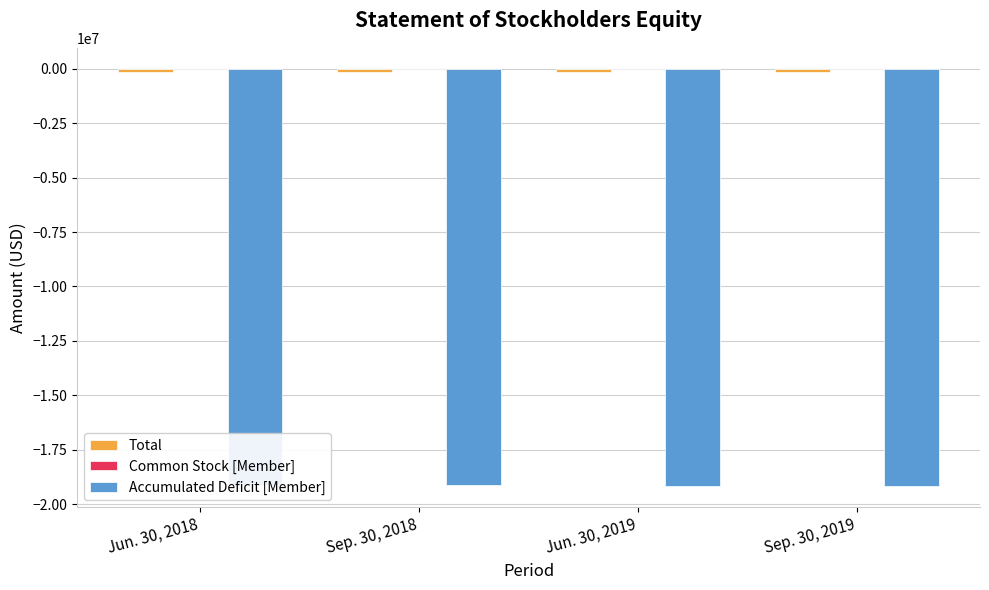

What is the difference between the second highest and second lowest values in the Accumulated Deficit [Member] series?

42786